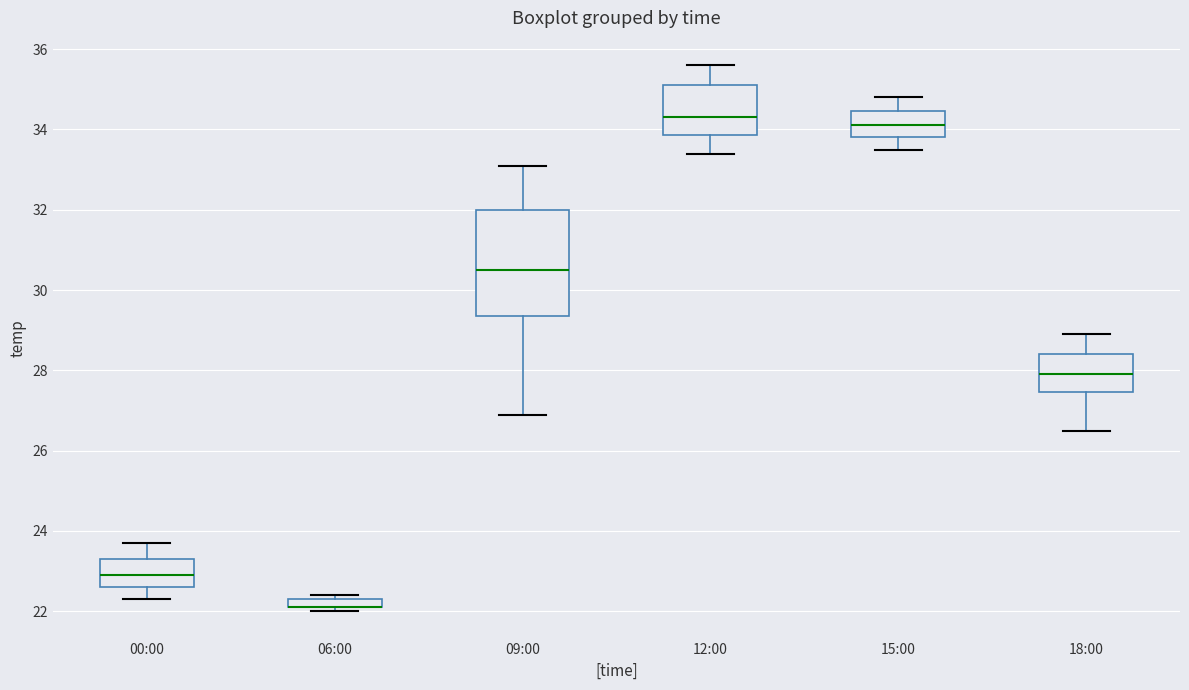

Which box is the tallest, from its lower edge to its upper edge?

09:00